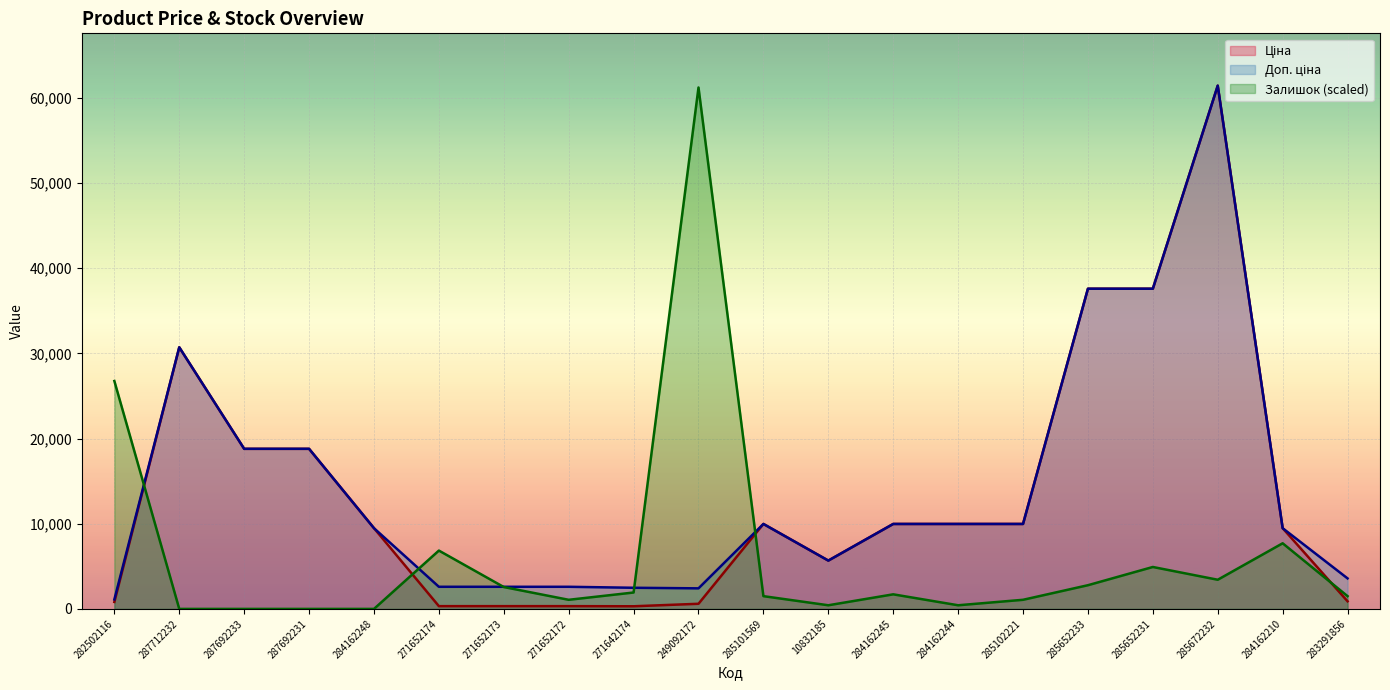

Which label corresponds to the largest value in the chart?

285672232